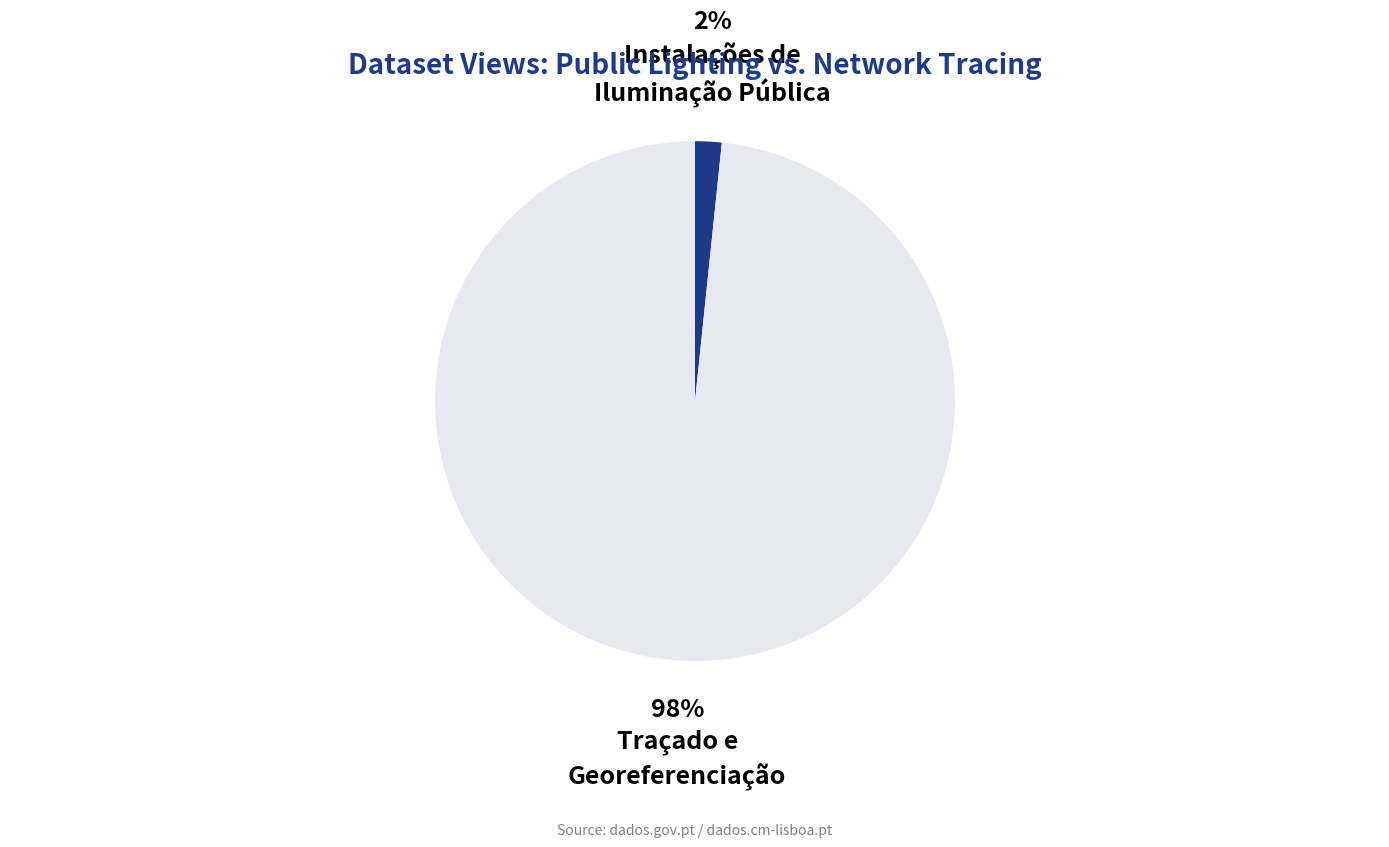

How many segments does this pie chart have?

2